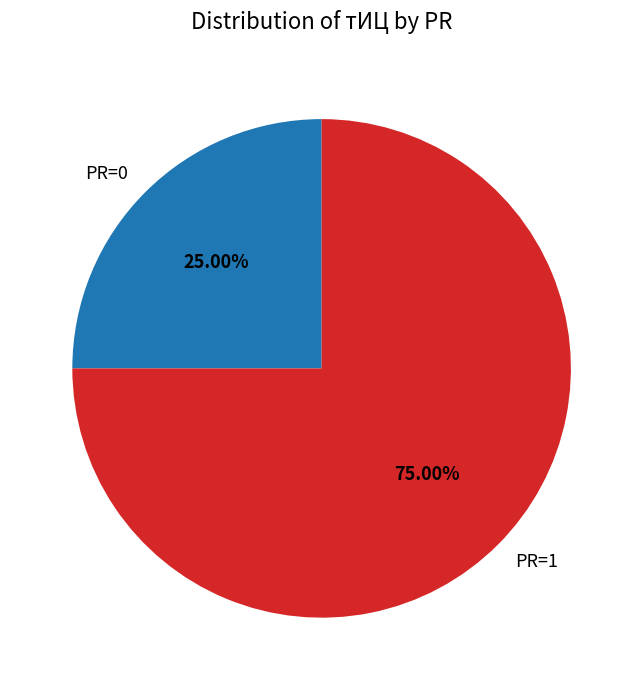

Combined, do PR=0 and PR=1 account for over 50%?

Yes